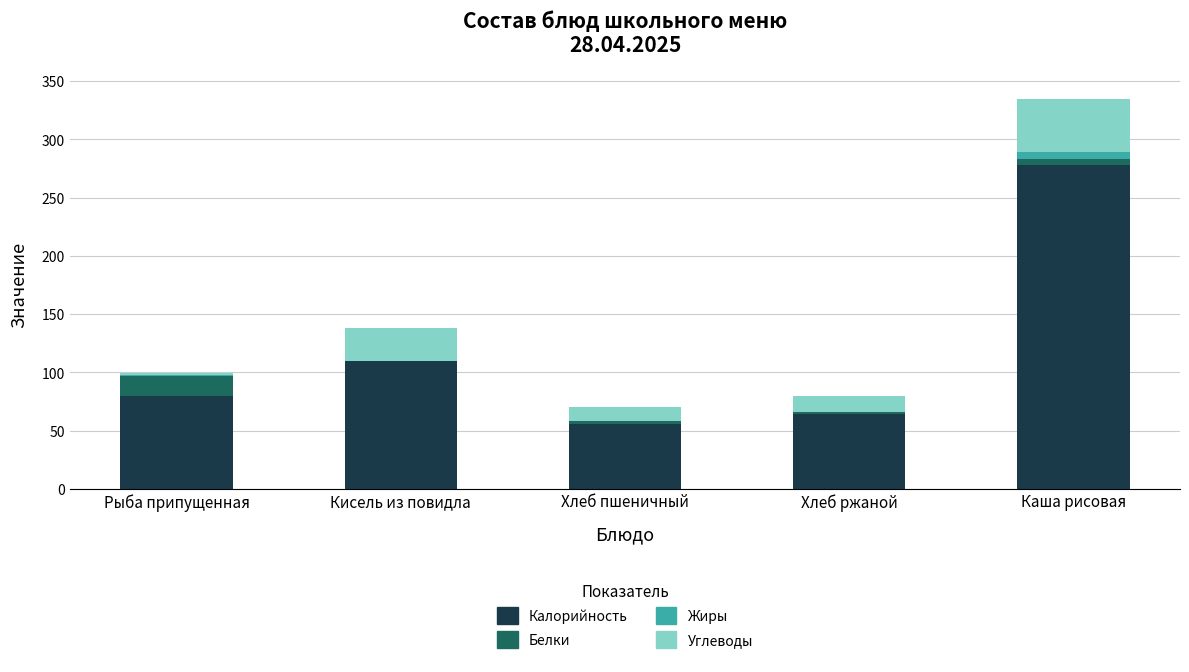

The Калорийность series shows 80 at Рыба припущенная. True or false?

True